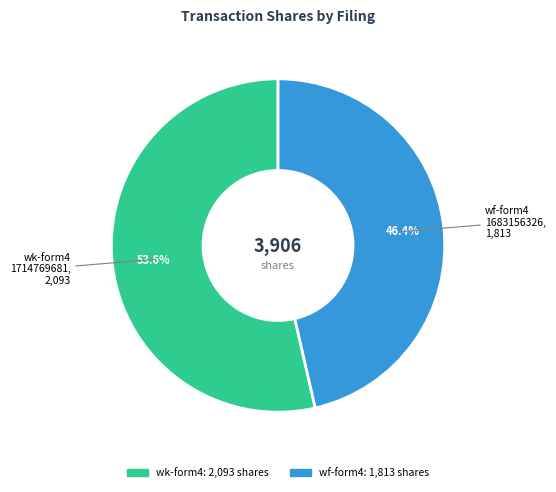

How many segments does this pie chart have?

2